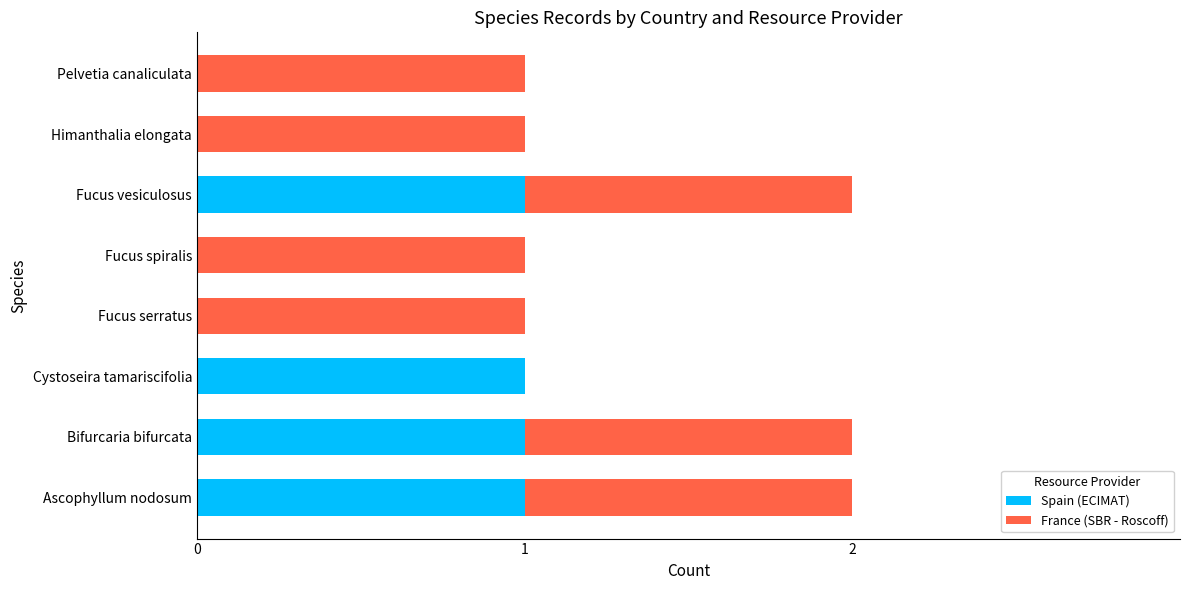

What is the sum of all Spain (ECIMAT) values?

4